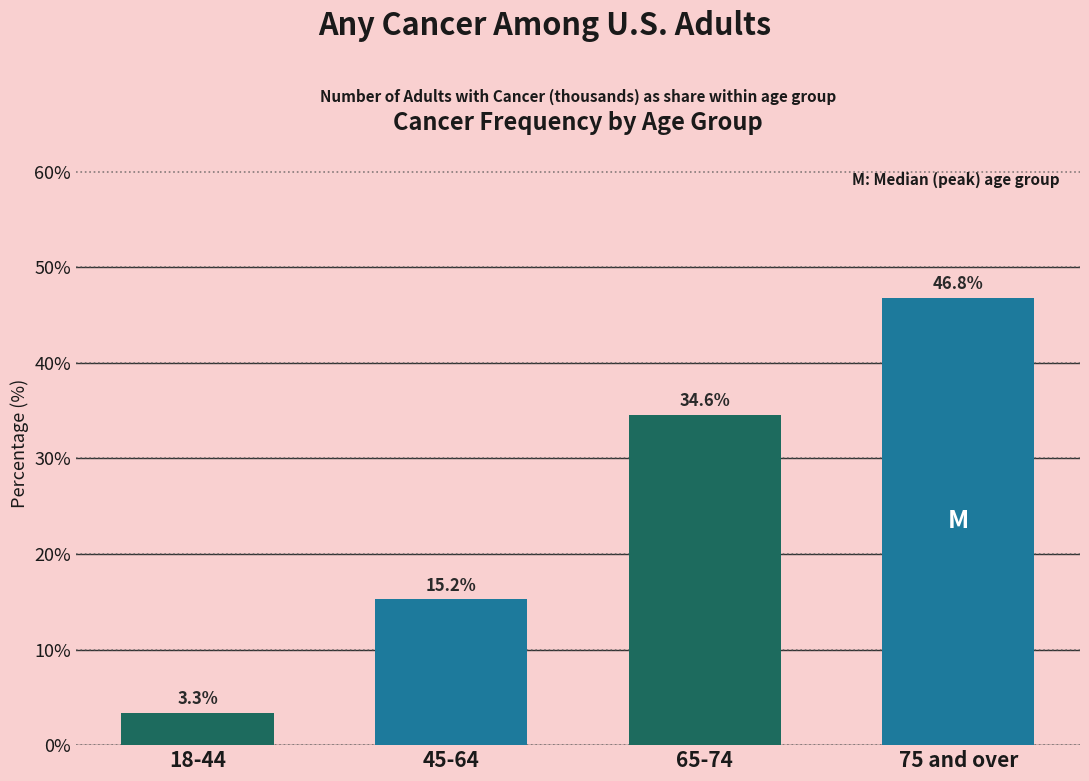

Reading left to right, transcribe all the data shown in this chart.

18-44=3.3	45-64=15.2	65-74=34.6	75 and over=46.8